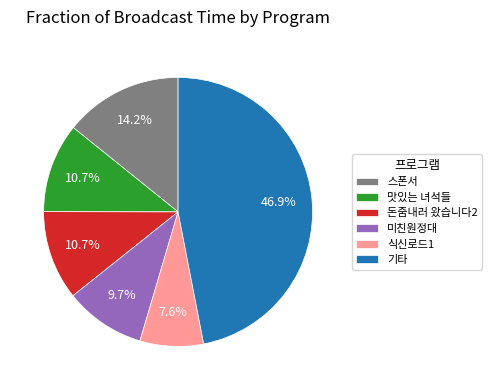

Count the number of slices in the pie.

6